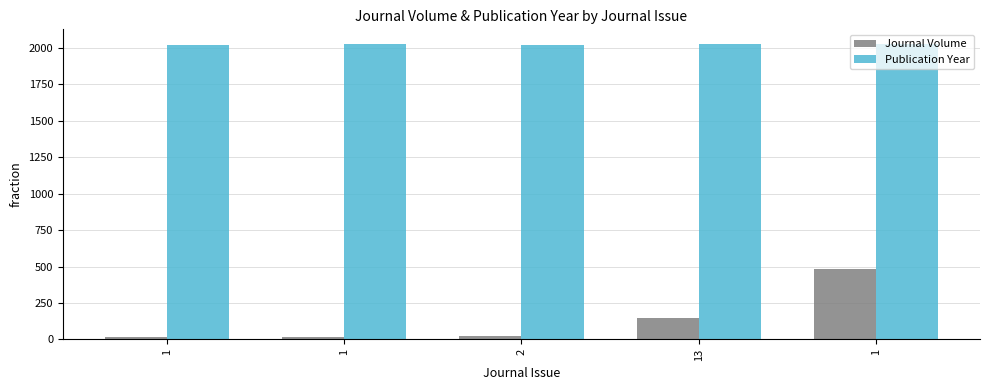

Does the chart contain any negative values?

No